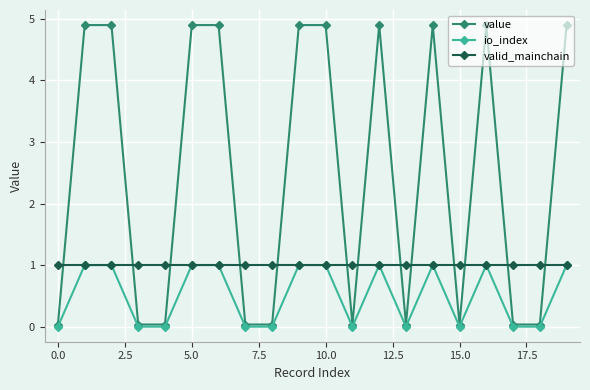

Which series has the largest range (max minus min)?

value